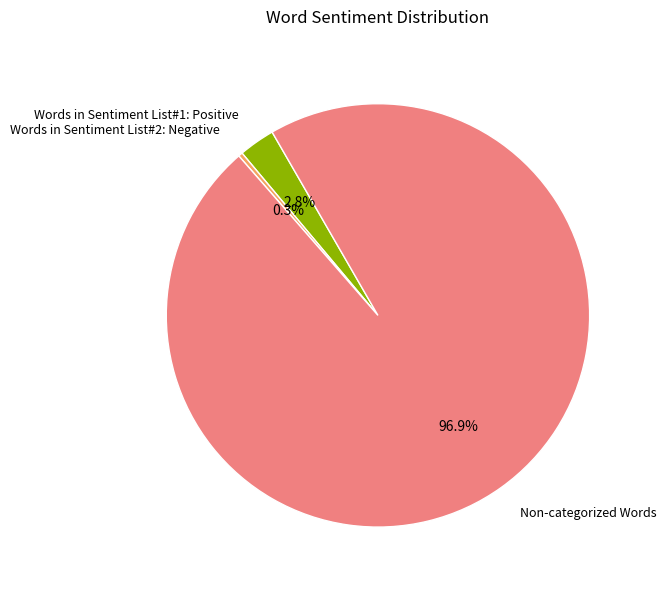

To the nearest percent, what is the combined percentage of Words in Sentiment List#1: Positive and Non-categorized Words?

100%